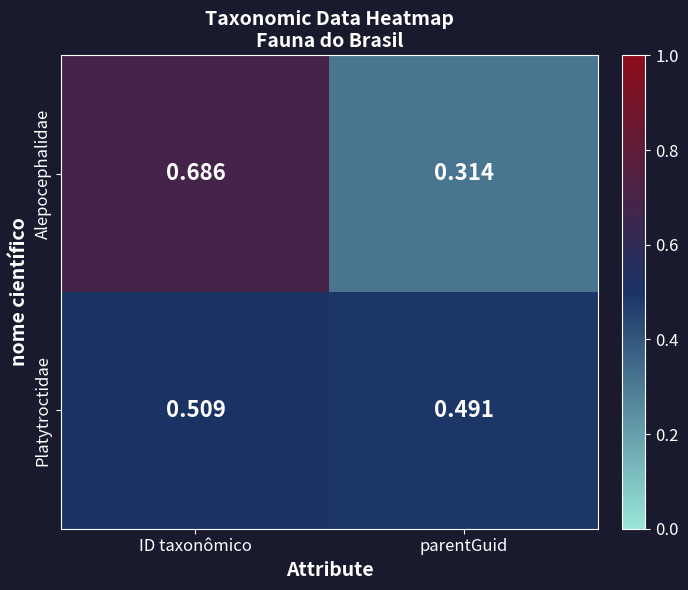

At which label is Platytroctidae closest to 0?

parentGuid